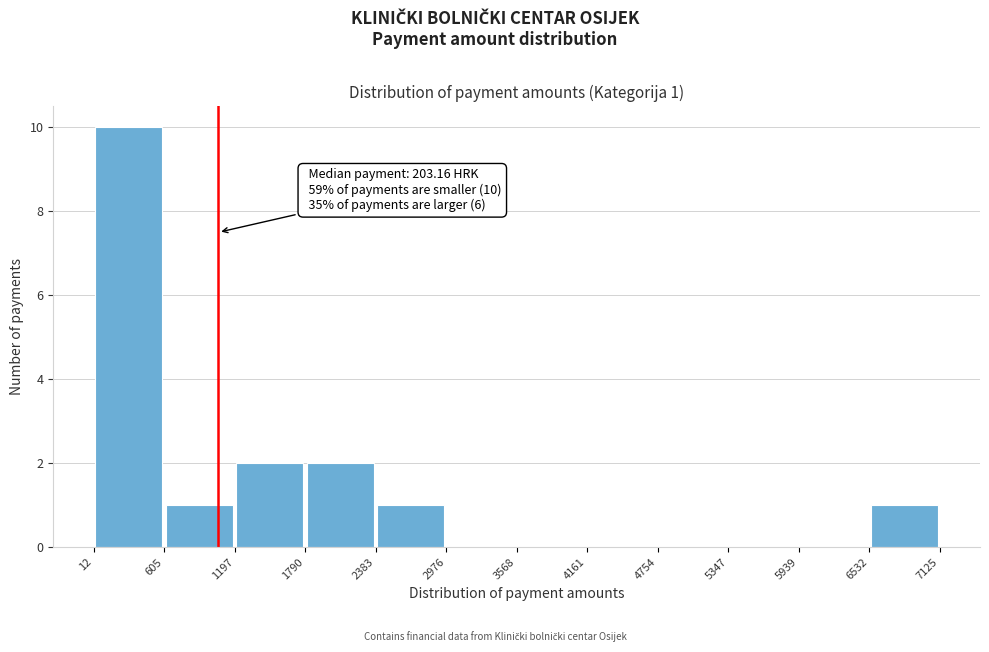

Over which range of the x-axis is the bar tallest?

12 to 605